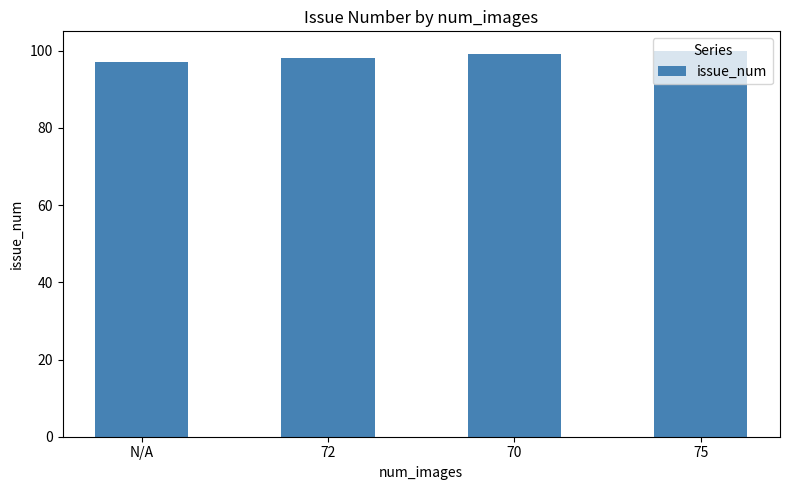

Rank the categories by value from lowest to highest.

N/A, 72, 70, 75